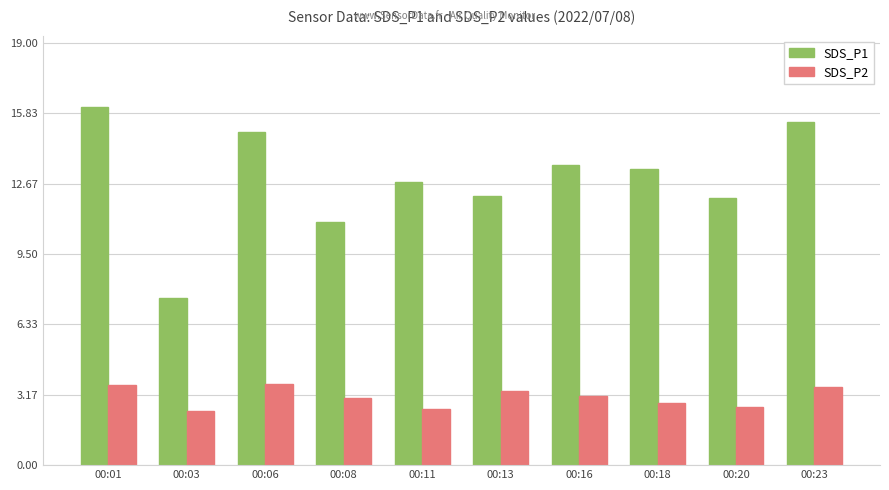

The value of SDS_P1 at 00:23 is 5.9. True or false?

False